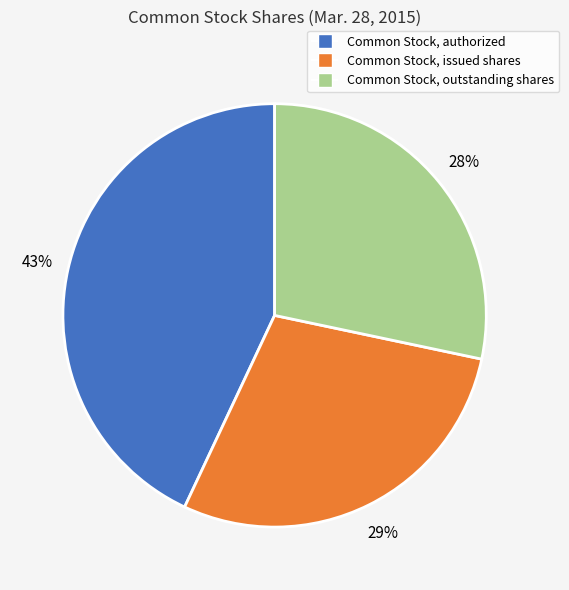

Is Common Stock, outstanding shares the majority of the pie?

No